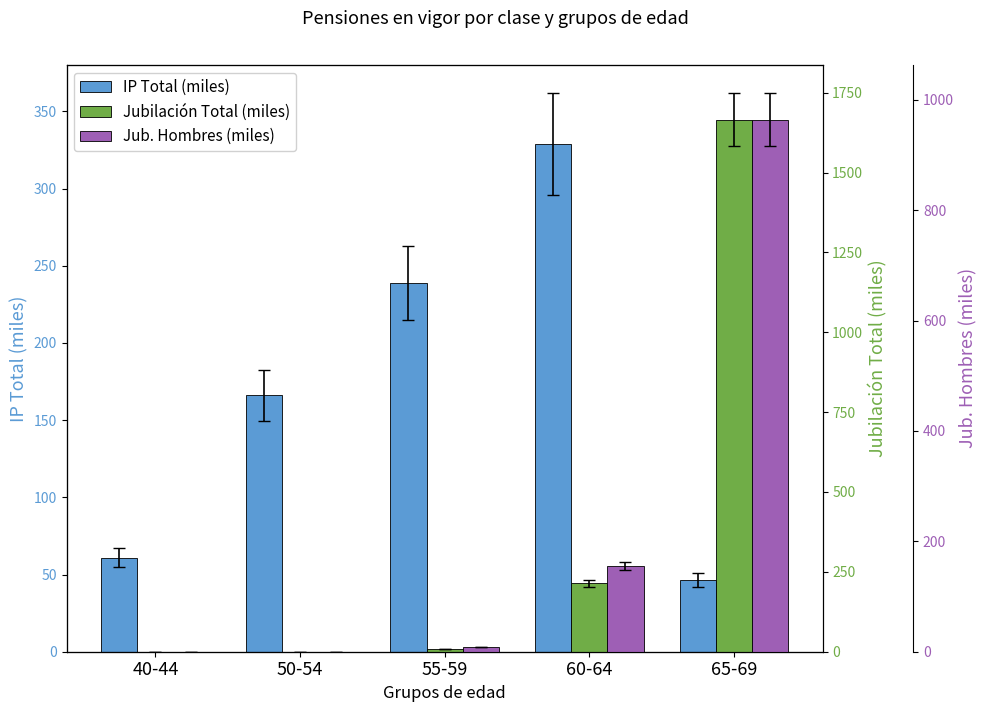

How many series are shown in this chart?

3